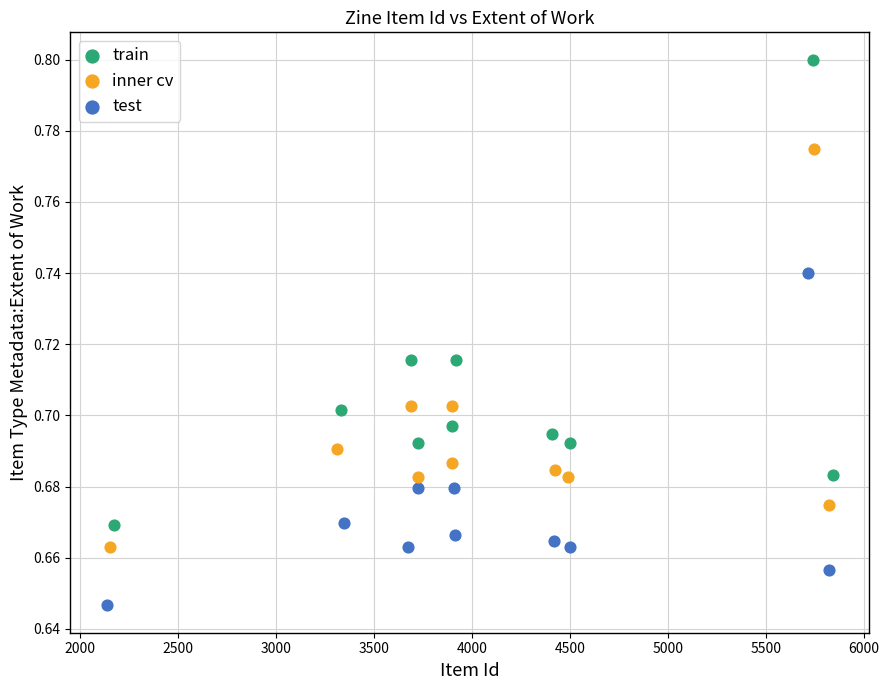

Which series contains the lowest Y value?

test